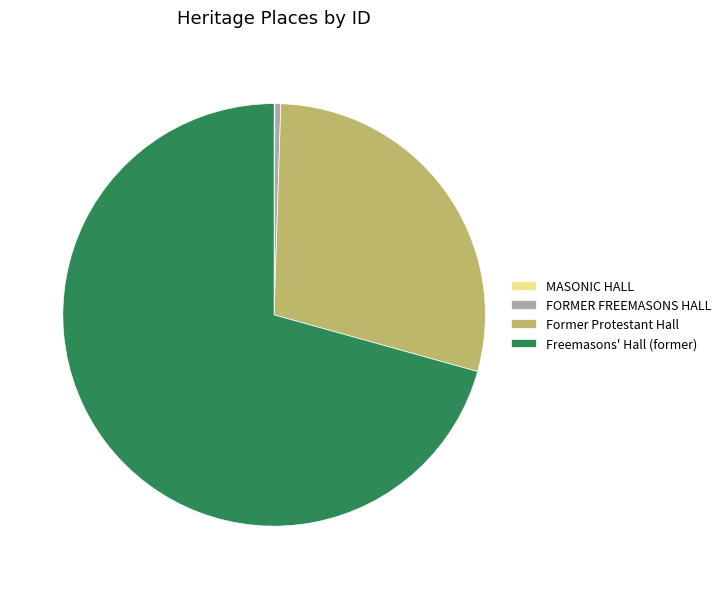

Which slice is the largest?

Freemasons' Hall (former)